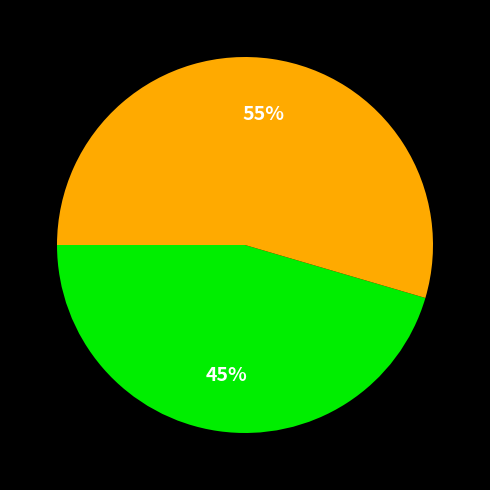

To the nearest percent, what is the average slice percentage?

50%